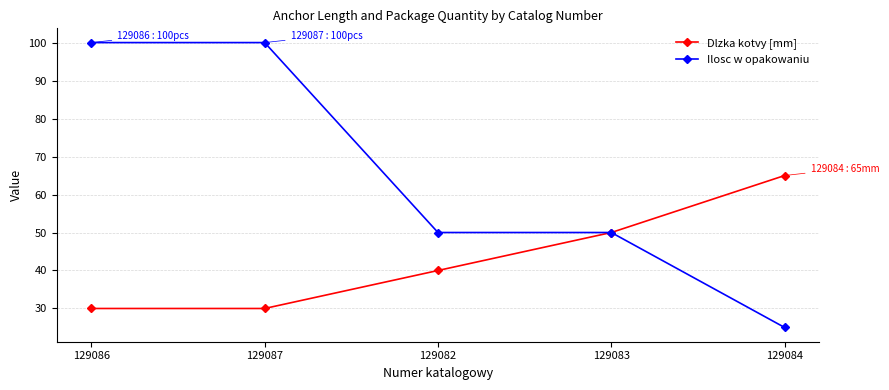

How many lines are shown in the chart?

2